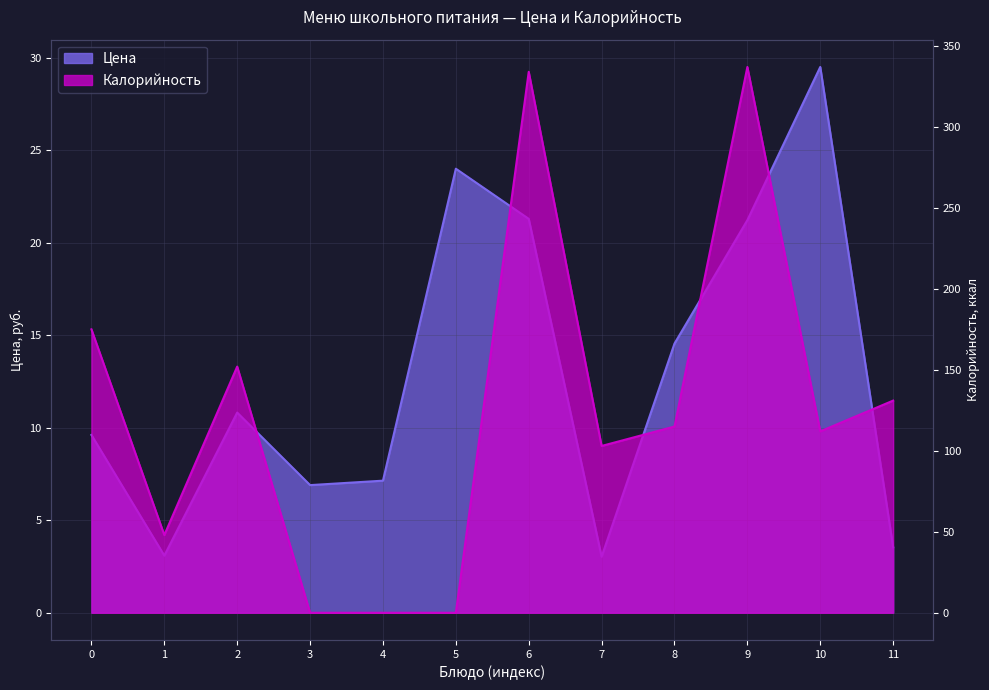

Count the number of categories in the chart.

12